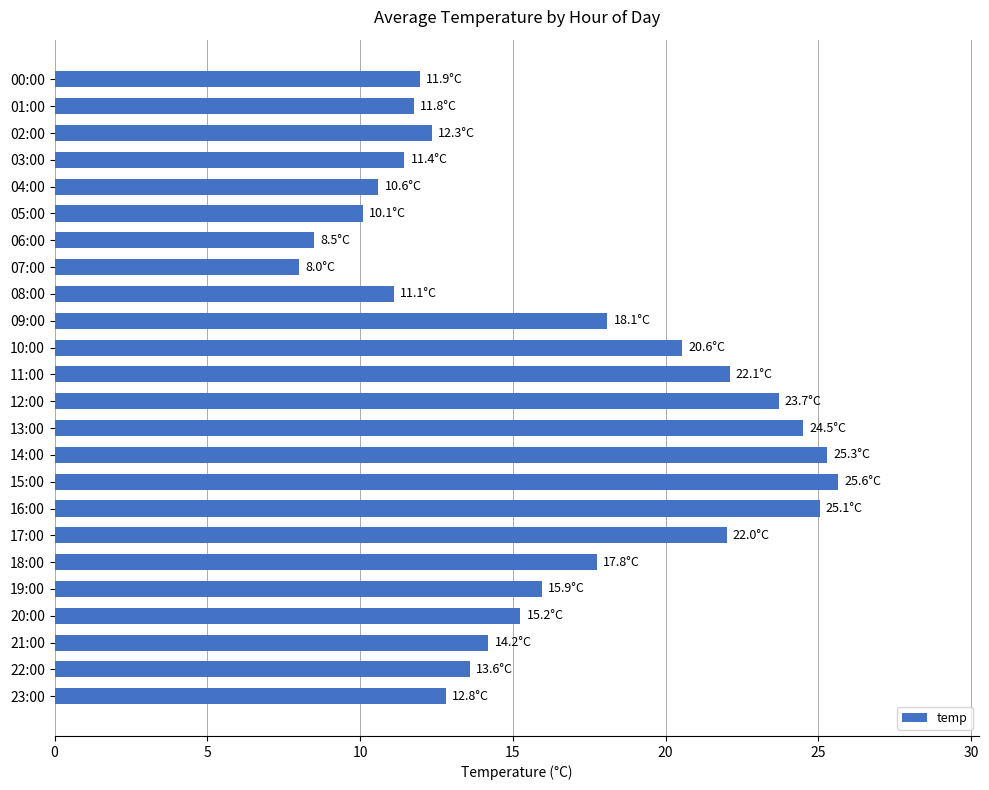

What is the difference between the values at 11:00 and 07:00?

14.1